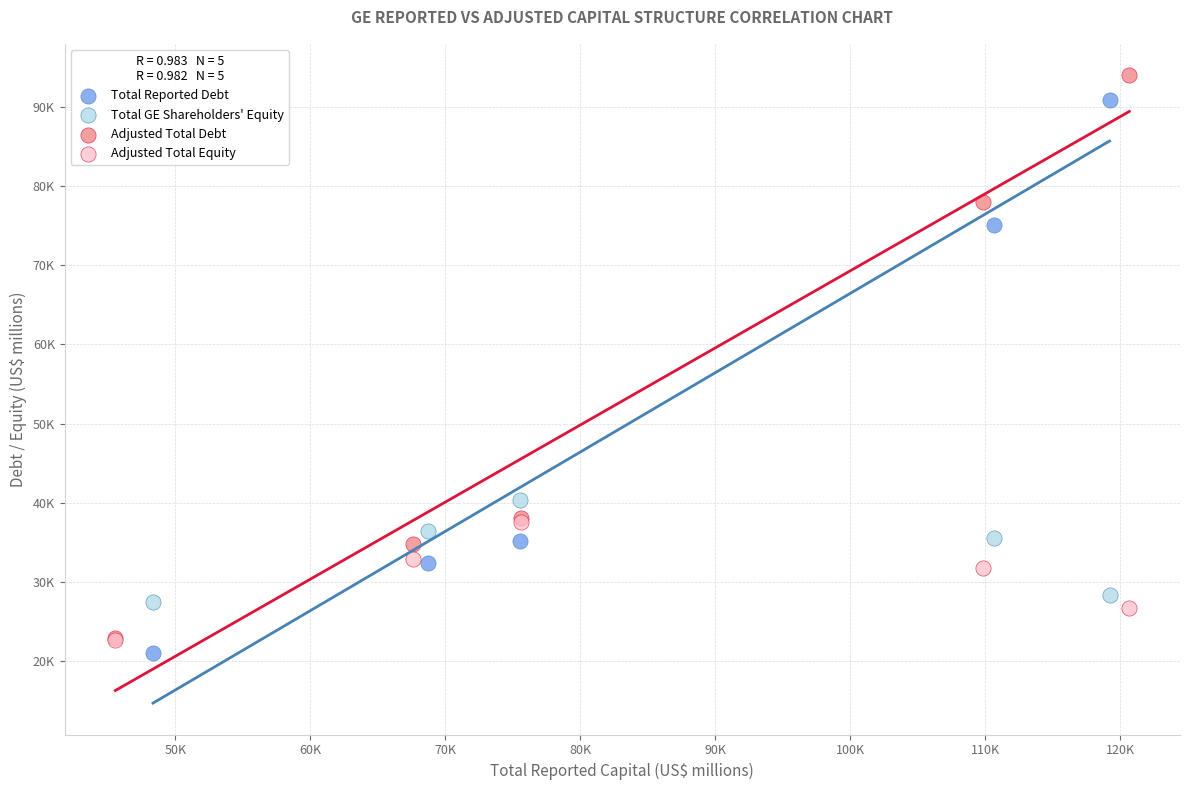

What are all the series names shown in the legend?

Total Reported Debt, Total GE Shareholders' Equity, Adjusted Total Debt, Adjusted Total Equity